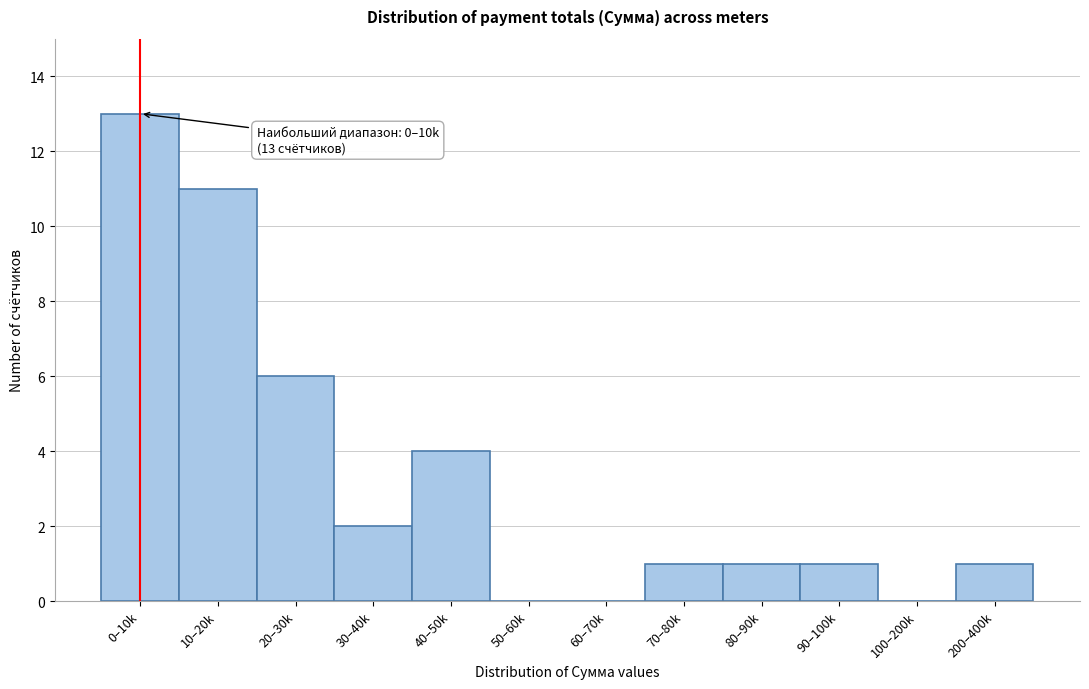

Reading left to right, extract all data points from this chart.

0–10k=13	10–20k=11	20–30k=6	30–40k=2	40–50k=4	50–60k=0	60–70k=0	70–80k=1	80–90k=1	90–100k=1	100–200k=0	200–400k=1